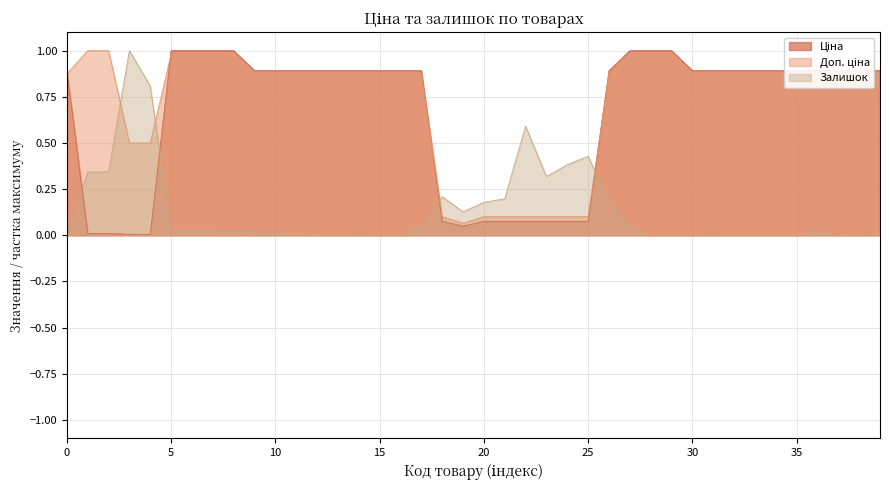

Is it true that Ціна equals 0.5 at 272992030?

False